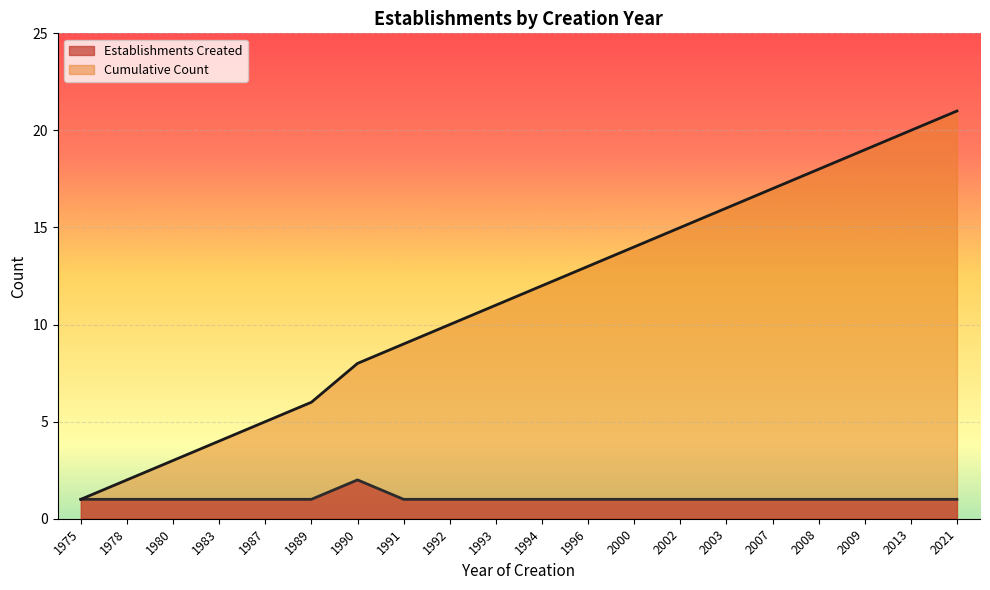

What is the average value of the Establishments Created series?

1